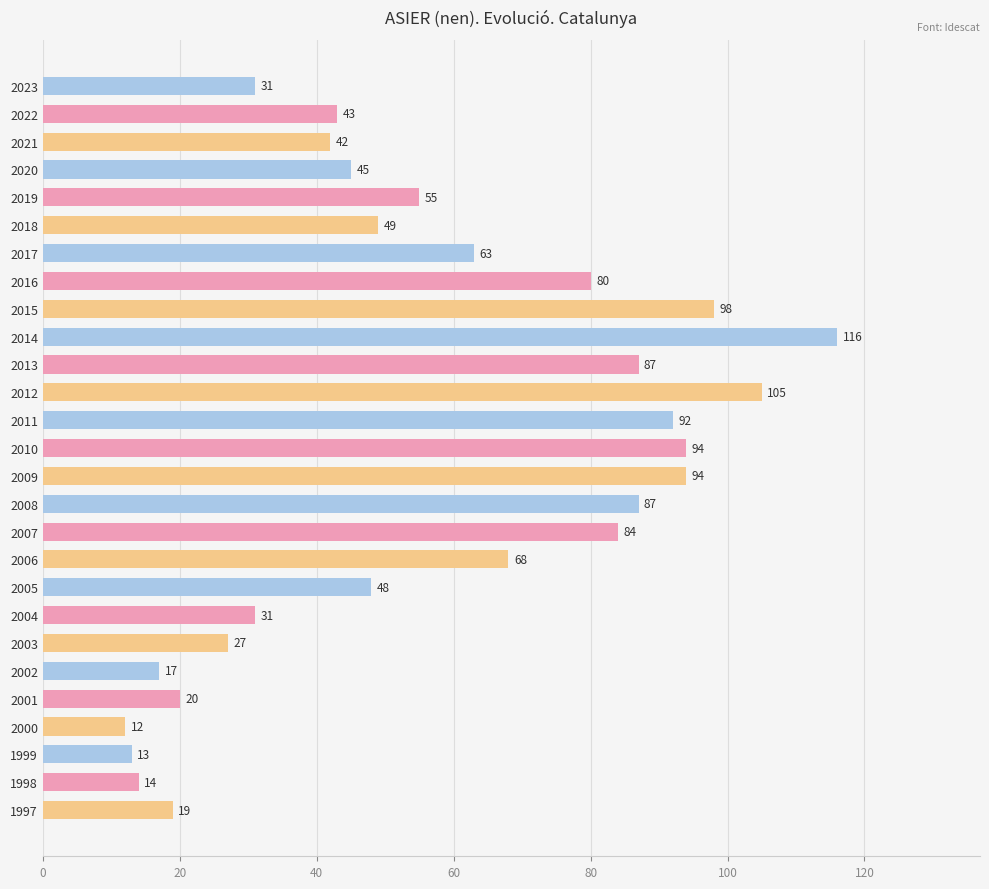

What is the difference between the maximum and second lowest values?

103